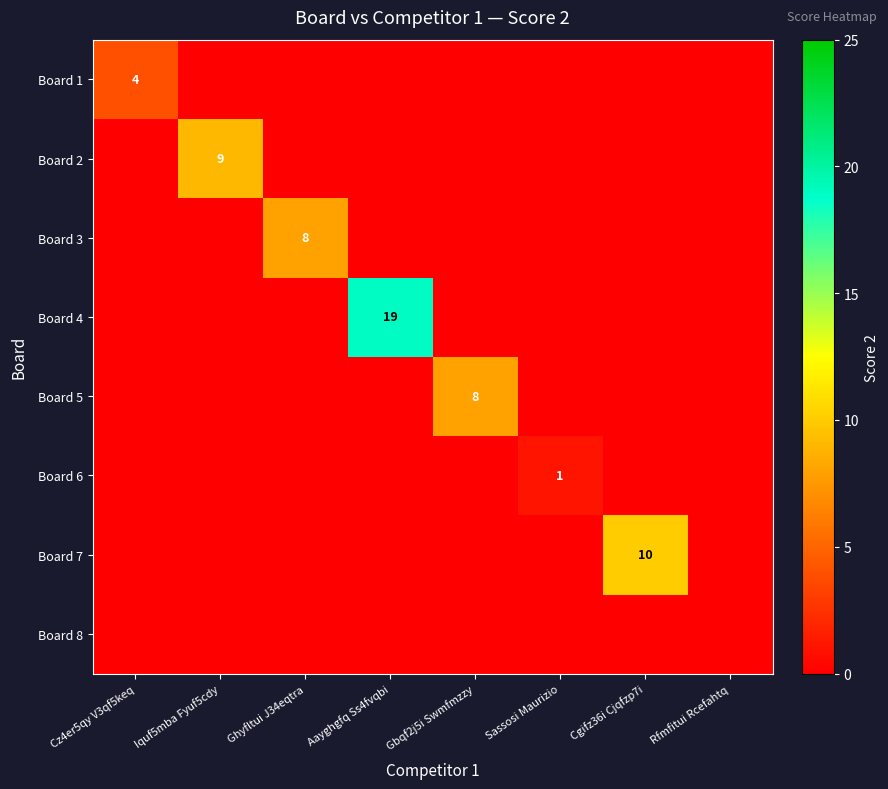

True or false: Board 5 has a value of 5 at Gbqf2j5i Swmfmzzy.

False